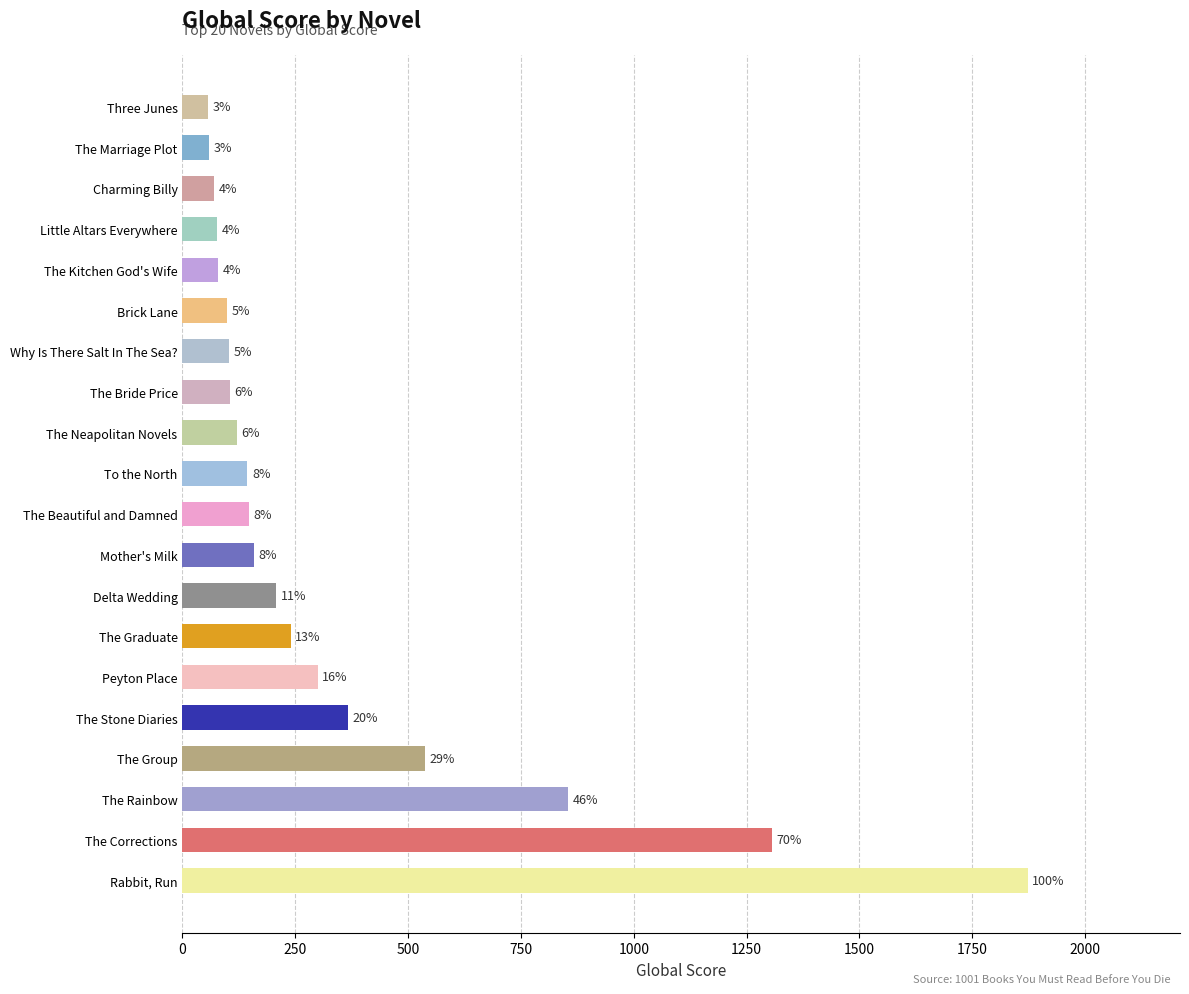

Does the chart contain any negative values?

No